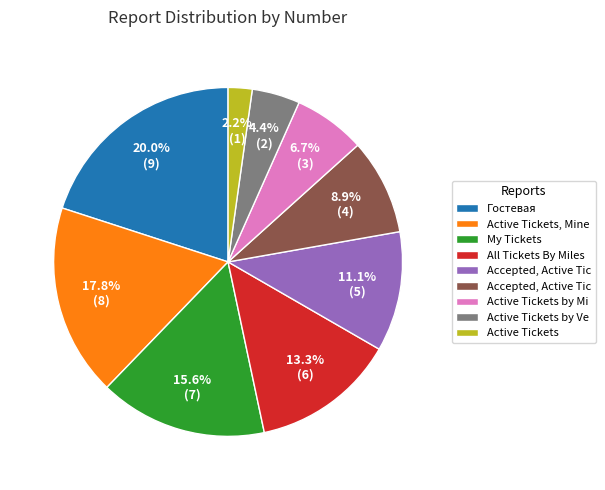

Is there a majority slice in this chart?

No